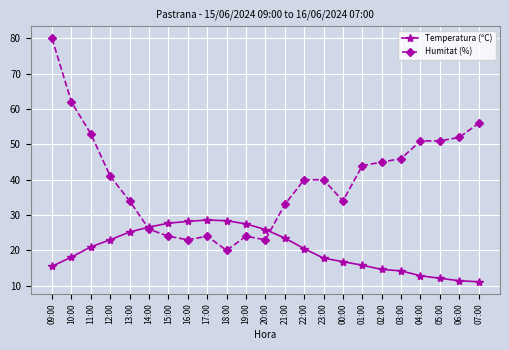

What is the value of the Humitat (%) point at the 17th from the left?

44.0